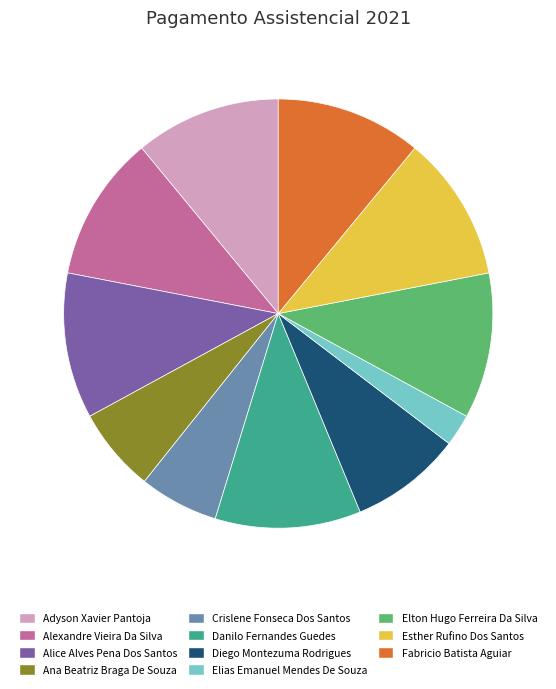

Approximately how many times larger is the value at Danilo Fernandes Guedes compared to Diego Montezuma Rodrigues?

1.3